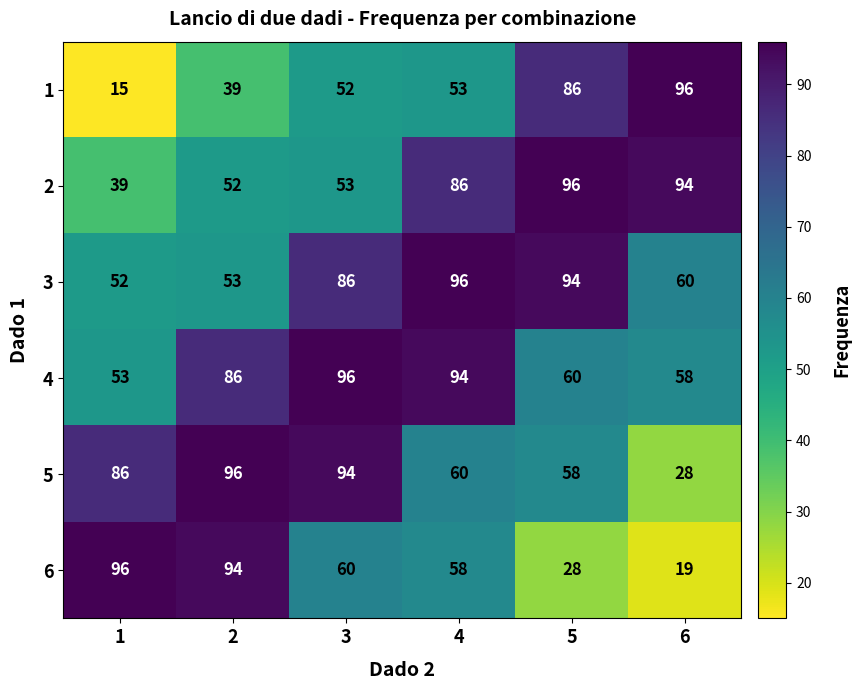

What is the maximum value for 5?

96